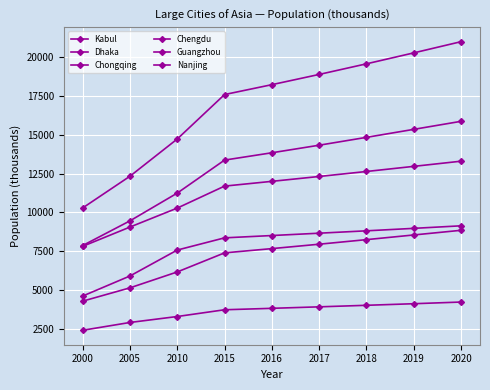

Does the chart have visible grid lines?

Yes